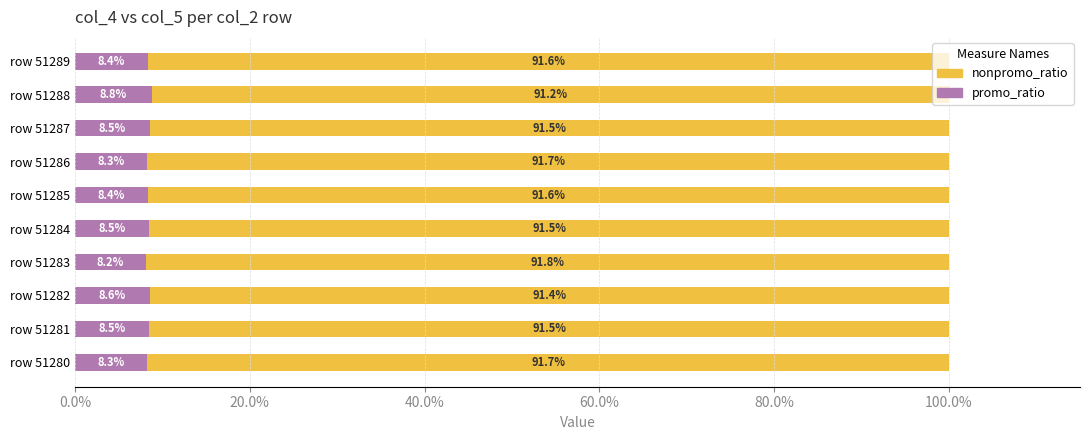

What is the total value across all series at row 51282?

100.0